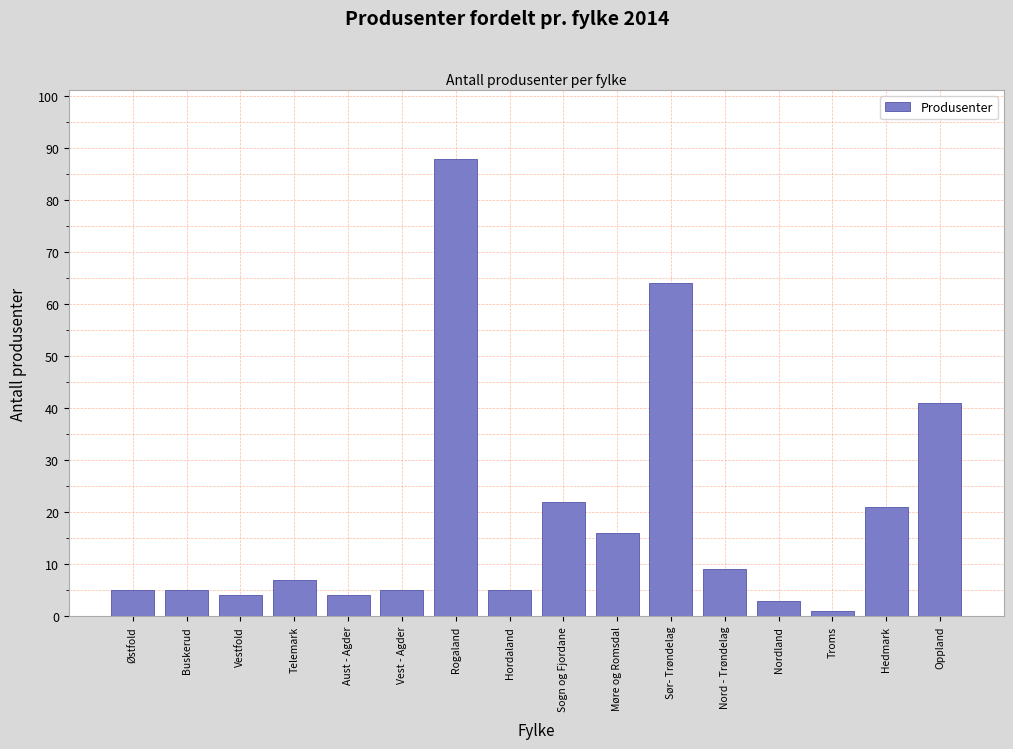

Reading right to left, extract all data points from this chart.

Oppland=41	Hedmark=21	Troms=1	Nordland=3	Nord - Trøndelag=9	Sør- Trøndelag=64	Møre og Romsdal=16	Sogn og Fjordane=22	Hordaland=5	Rogaland=88	Vest - Agder=5	Aust - Agder=4	Telemark=7	Vestfold=4	Buskerud=5	Østfold=5